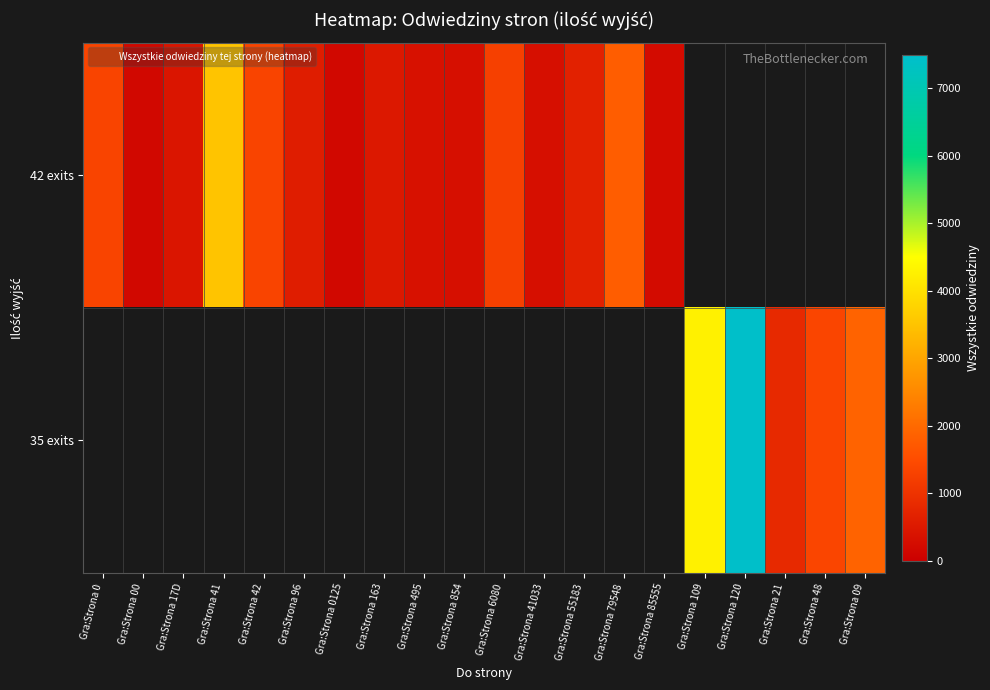

Rank the series by their average value, from lowest to highest.

42 exits, 35 exits